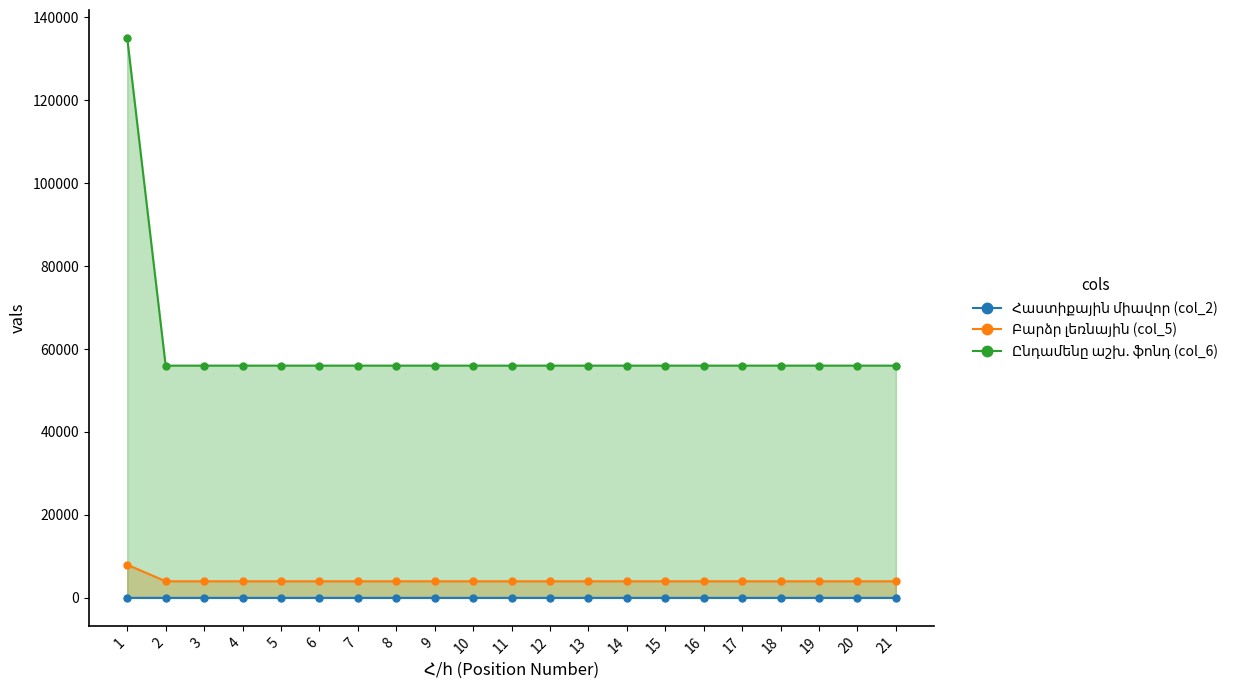

Reading left to right, extract all data points from this chart.

Հաստիքային միավոր (col_2): 1=1.0	2=0.5	3=0.5	4=0.5	5=0.5	6=0.5	7=0.5	8=0.5	9=0.5	10=0.5	11=0.5	12=0.5	13=0.5	14=0.5	15=0.5	16=0.5	17=0.5	18=0.5	19=0.5	20=0.5	21=0.5
Բարձր լեռնային (col_5): 1=8000.0	2=4000.0	3=4000.0	4=4000.0	5=4000.0	6=4000.0	7=4000.0	8=4000.0	9=4000.0	10=4000.0	11=4000.0	12=4000.0	13=4000.0	14=4000.0	15=4000.0	16=4000.0	17=4000.0	18=4000.0	19=4000.0	20=4000.0	21=4000.0
Ընդամենը աշխ. ֆոնդ (col_6): 1=135000.0	2=56000.0	3=56000.0	4=56000.0	5=56000.0	6=56000.0	7=56000.0	8=56000.0	9=56000.0	10=56000.0	11=56000.0	12=56000.0	13=56000.0	14=56000.0	15=56000.0	16=56000.0	17=56000.0	18=56000.0	19=56000.0	20=56000.0	21=56000.0